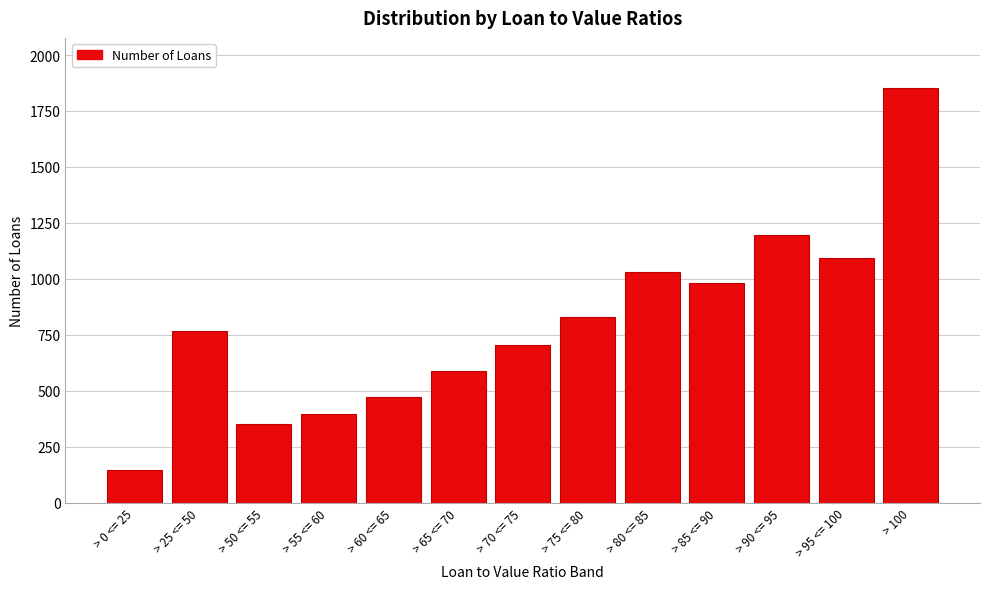

Reading left to right, list all the values displayed in this chart.

> 0 <= 25=145	> 25 <= 50=767	> 50 <= 55=350	> 55 <= 60=396	> 60 <= 65=470	> 65 <= 70=590	> 70 <= 75=702	> 75 <= 80=828	> 80 <= 85=1030	> 85 <= 90=979	> 90 <= 95=1194	> 95 <= 100=1093	> 100=1854